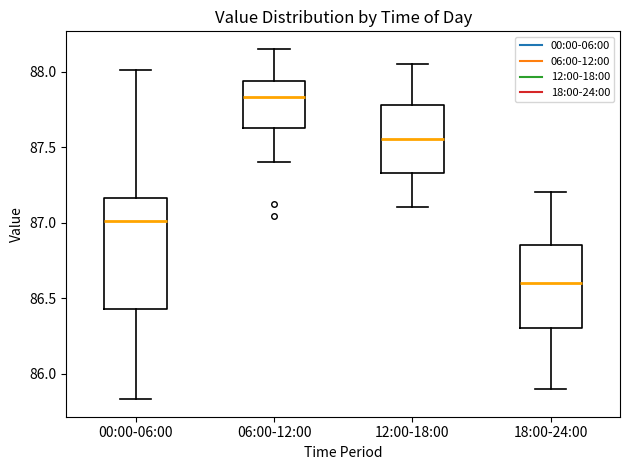

Which box has the highest median line?

06:00-12:00